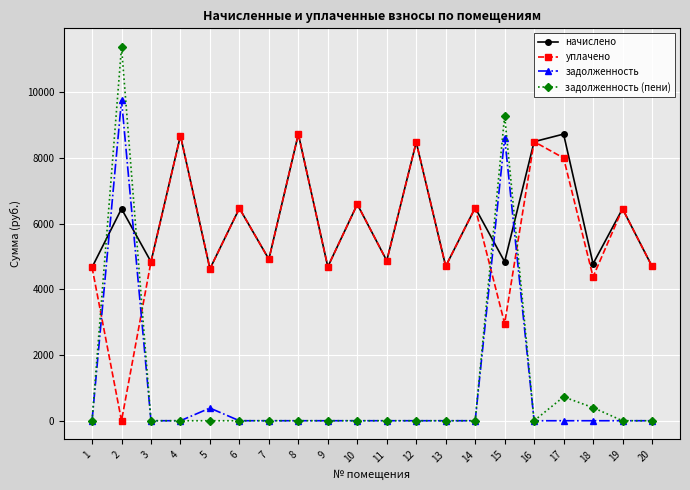

At how many categories does at least one series exceed 3980?

20